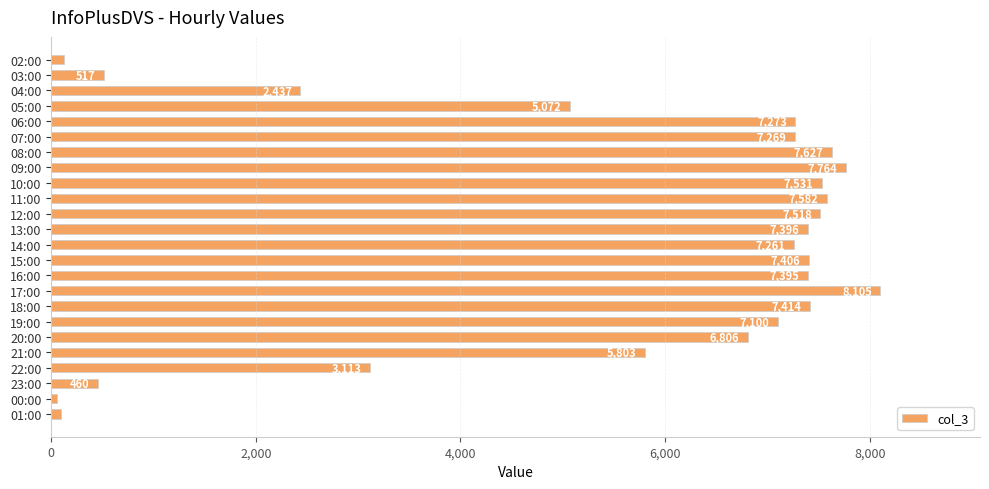

Rank the categories by value from lowest to highest.

00:00, 01:00, 02:00, 23:00, 03:00, 04:00, 22:00, 05:00, 21:00, 20:00, 19:00, 14:00, 07:00, 06:00, 16:00, 13:00, 15:00, 18:00, 12:00, 10:00, 11:00, 08:00, 09:00, 17:00